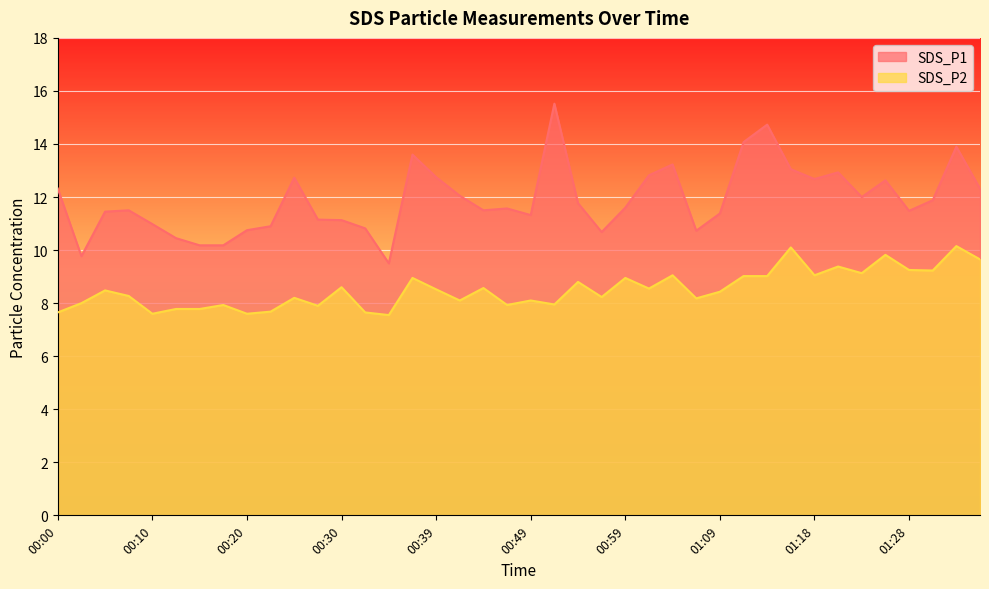

What value does the SDS_P2 series have at 01:31?

9.2